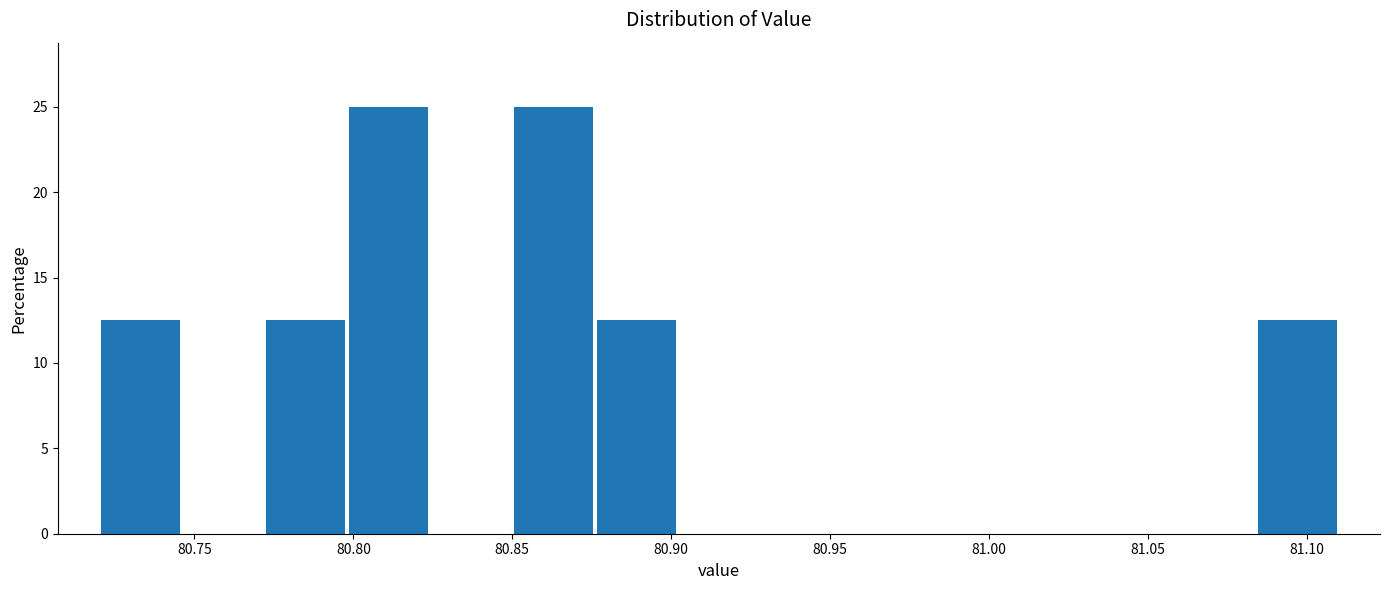

How tall is the bar that spans 80.850 to 80.876 on the x-axis? Neither the bar edges nor the heights are printed on the chart, so give them approximately, as read against the axes.

25.0